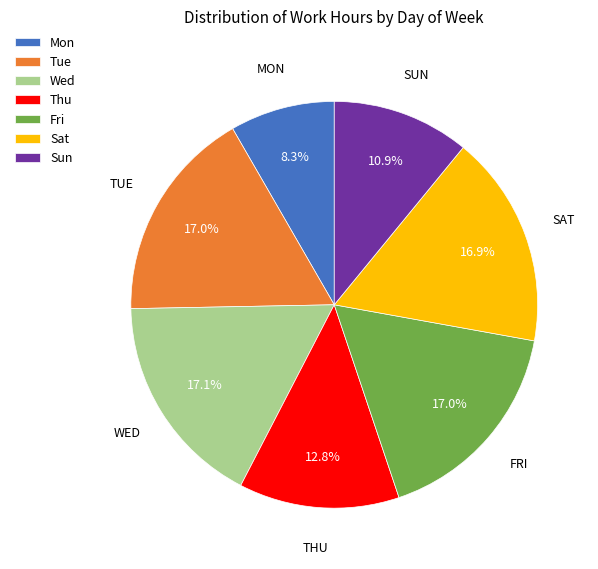

How many slices are in this pie chart?

7